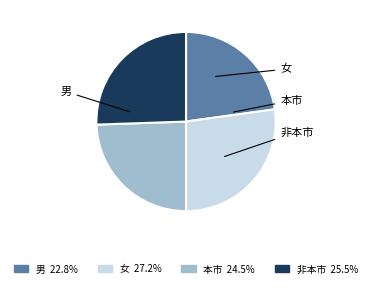

Combined, do 女 and 非本市 account for over 50%?

Yes